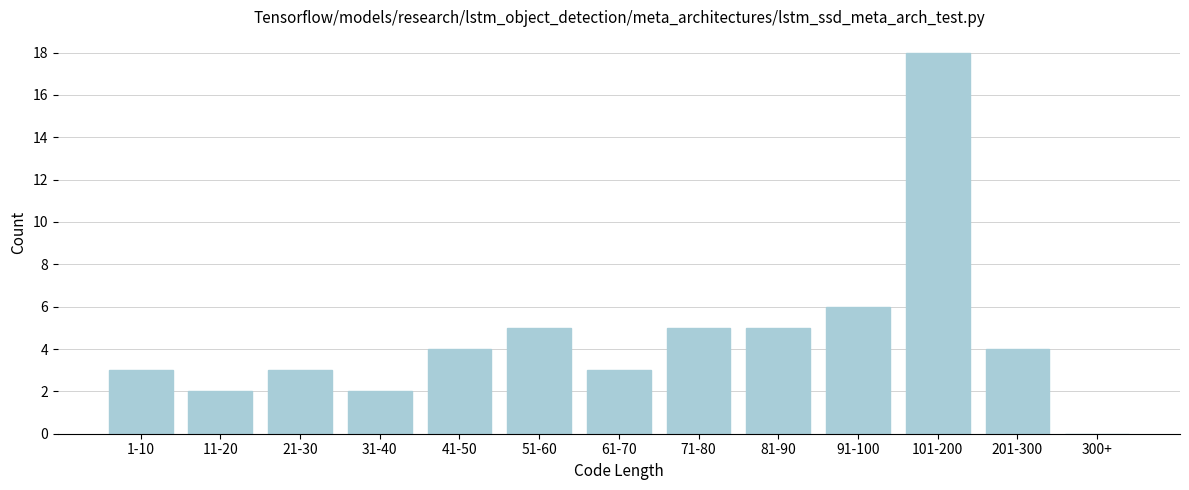

Reading right to left, list all the values displayed in this chart.

300+=0	201-300=4	101-200=18	91-100=6	81-90=5	71-80=5	61-70=3	51-60=5	41-50=4	31-40=2	21-30=3	11-20=2	1-10=3